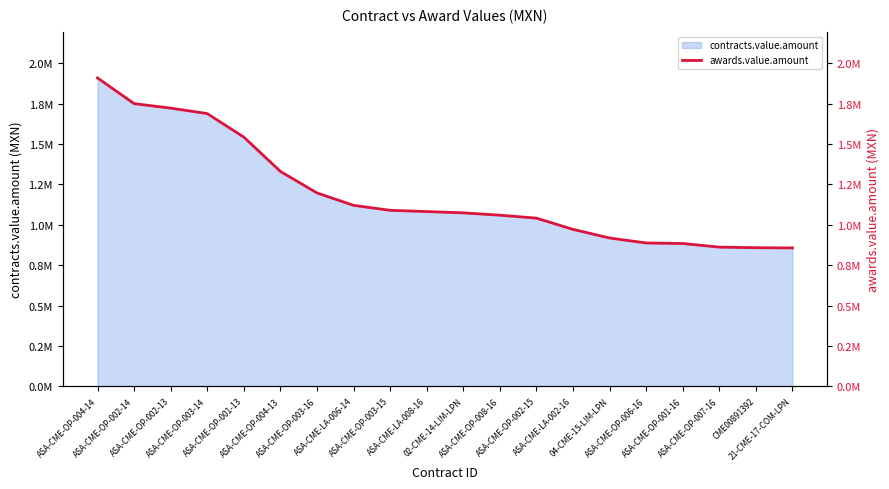

What is the maximum value shown in the chart?

1908504.1